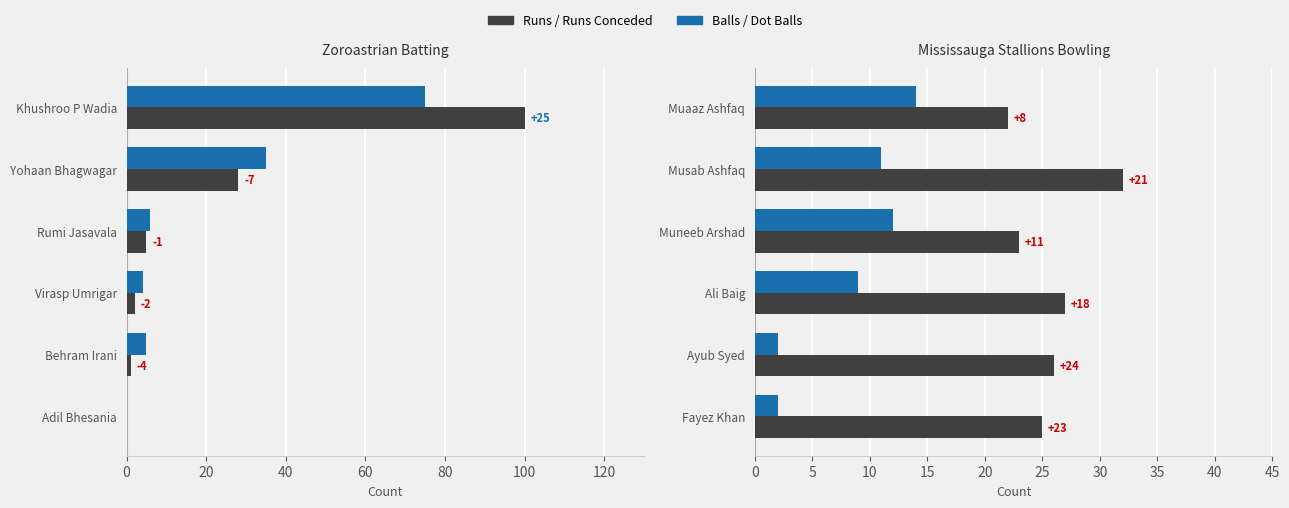

Reading right to left, what are all the values shown in this chart?

Runs: 0	1	2	5	28	100
Balls: 0	5	4	6	35	75
Runs Conceded: 25	26	27	23	32	22
Dot Balls: 2	2	9	12	11	14